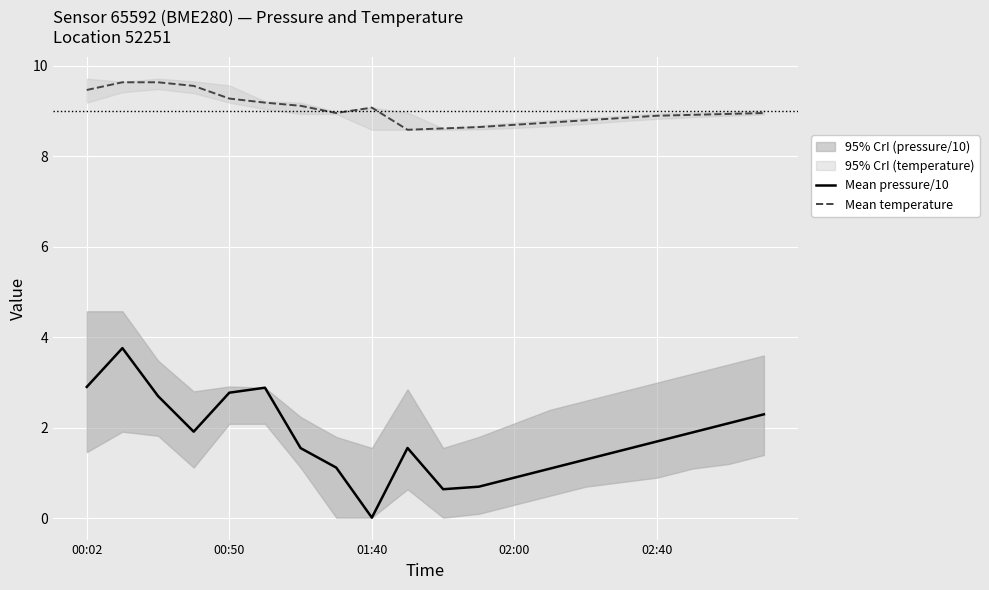

True or false: Mean temperature and Mean pressure/10 cross at least once.

False